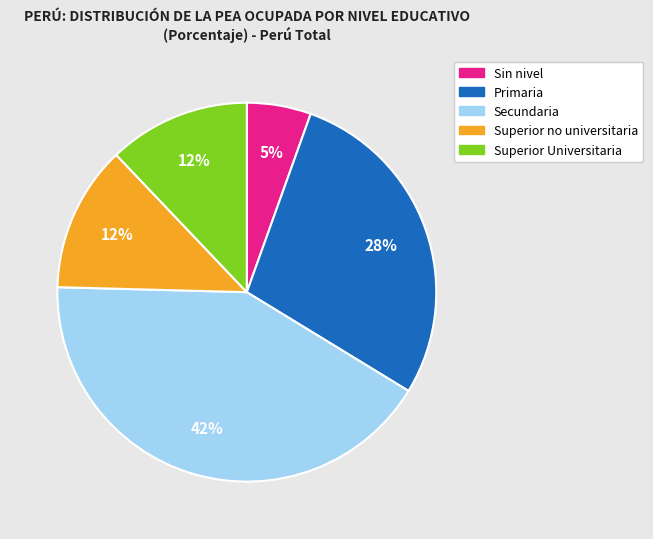

True or false: Sin nivel accounts for 1% of the total.

False